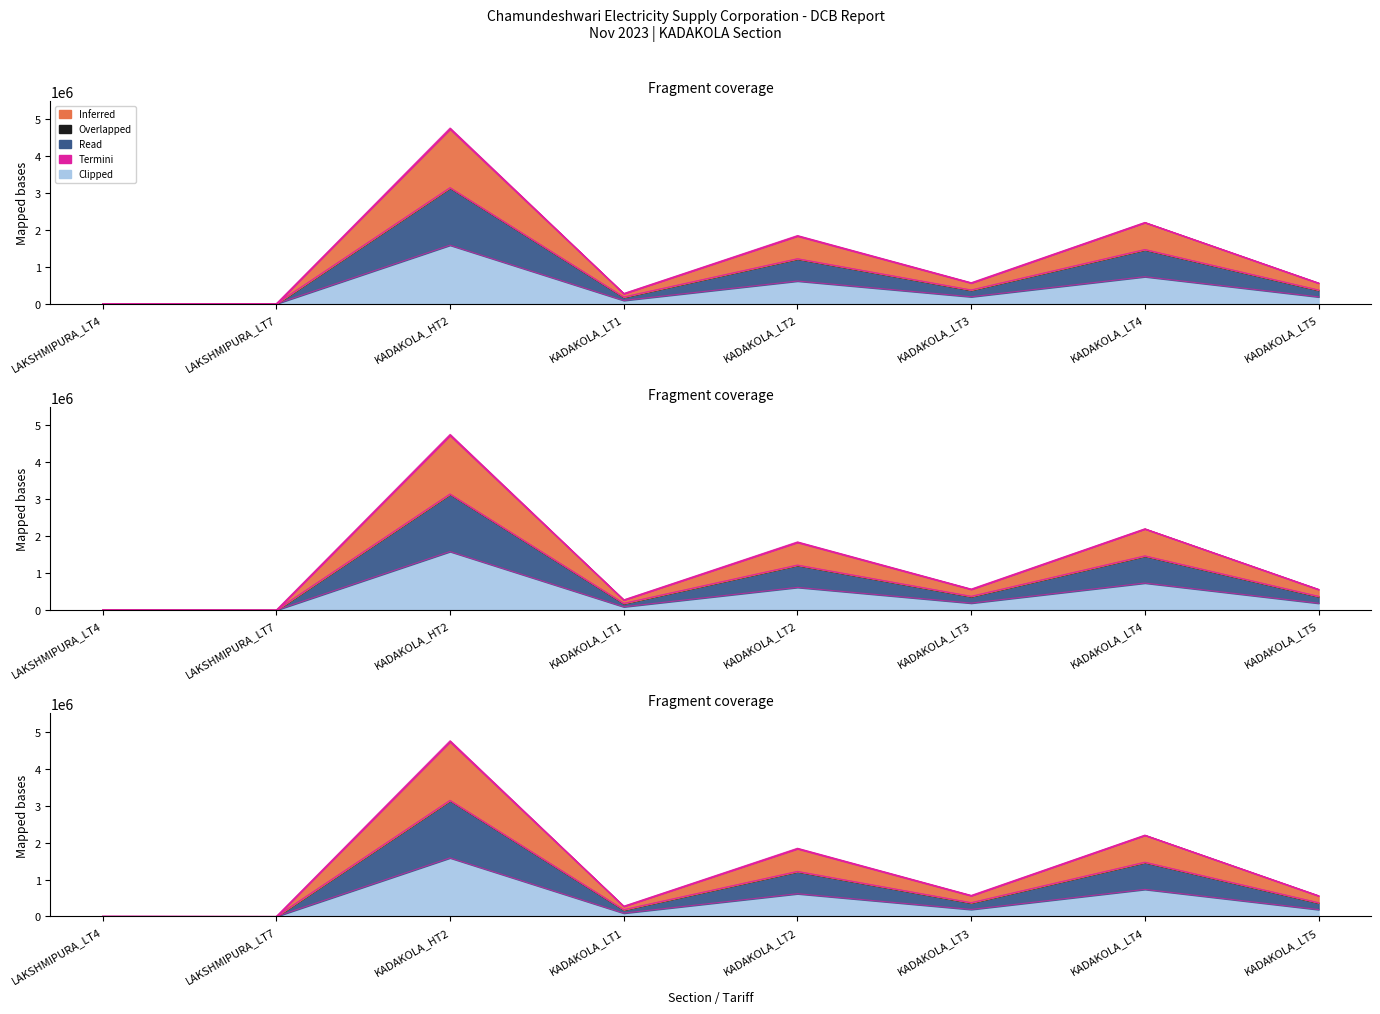

What is the greatest value displayed?

4758036